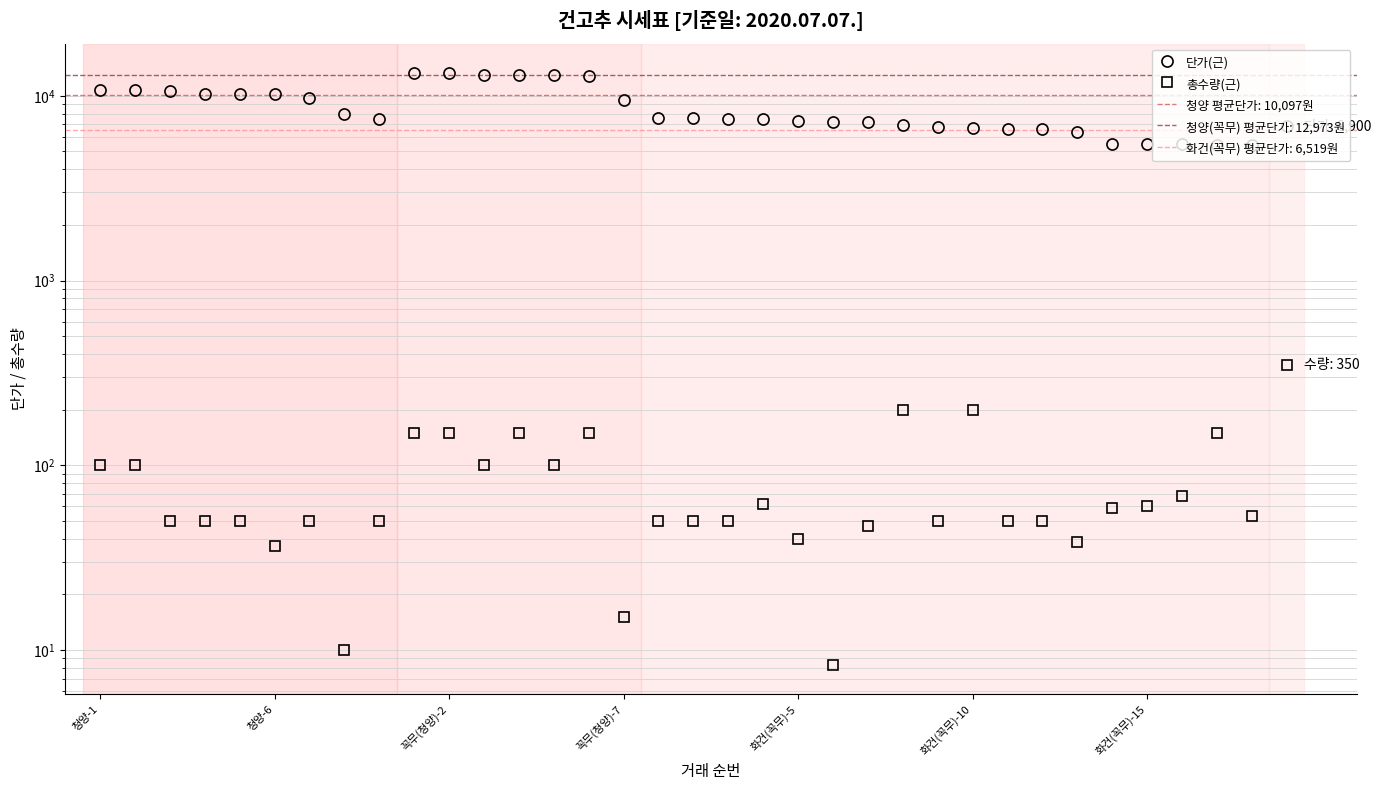

True or false: 단가(근) and 총수량(근) intersect in this chart.

False